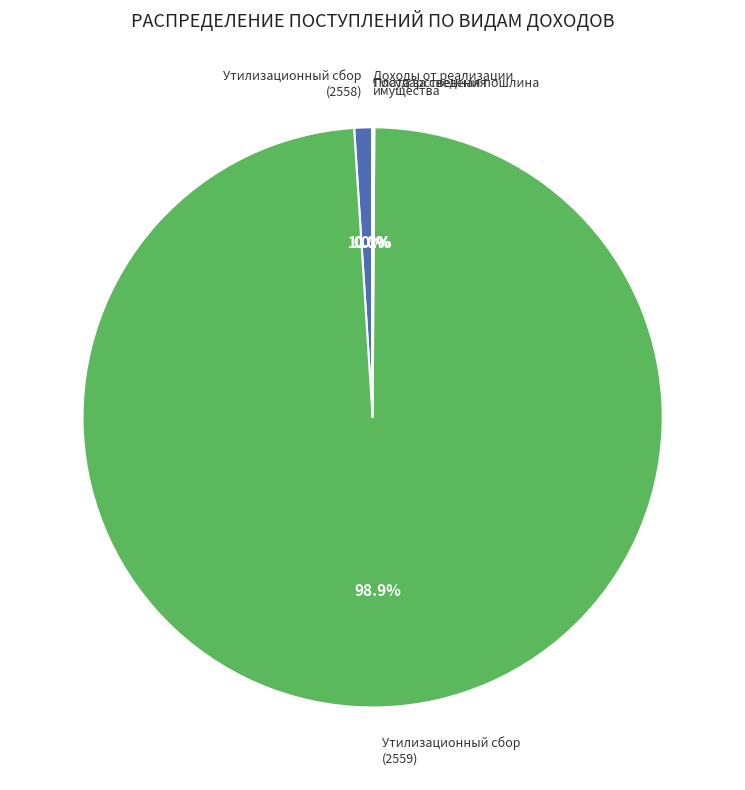

Which slice is the largest?

Утилизационный сбор (2559)